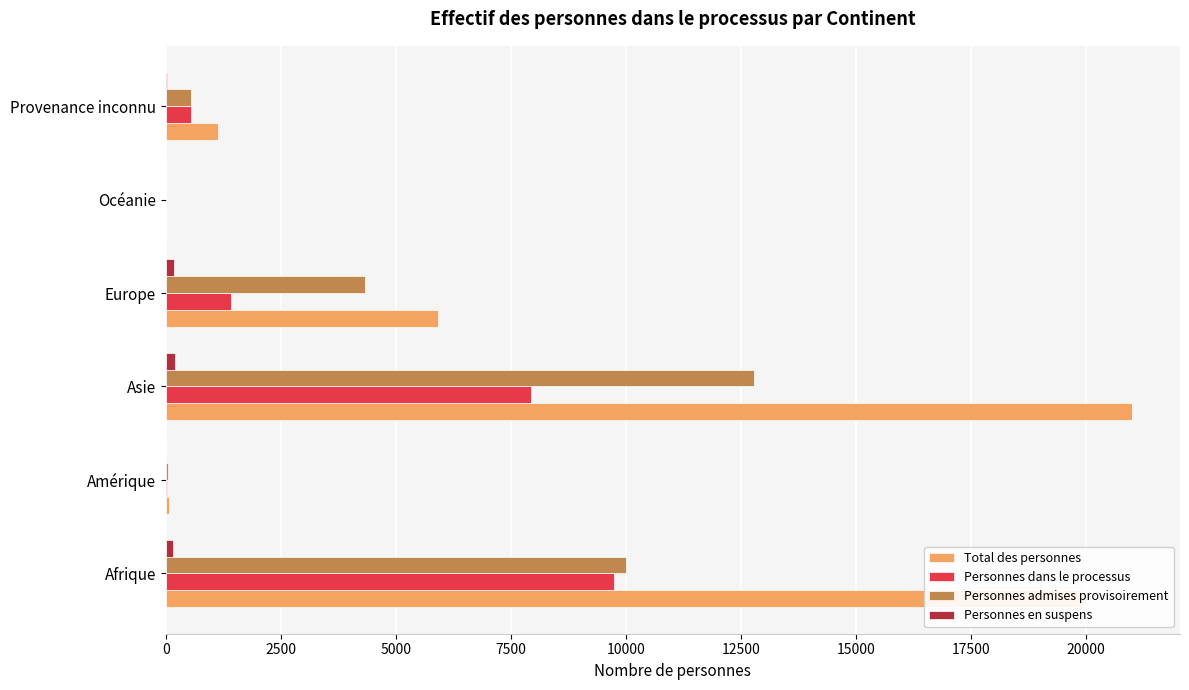

Which series changed the most between Europe and Océanie?

Total des personnes